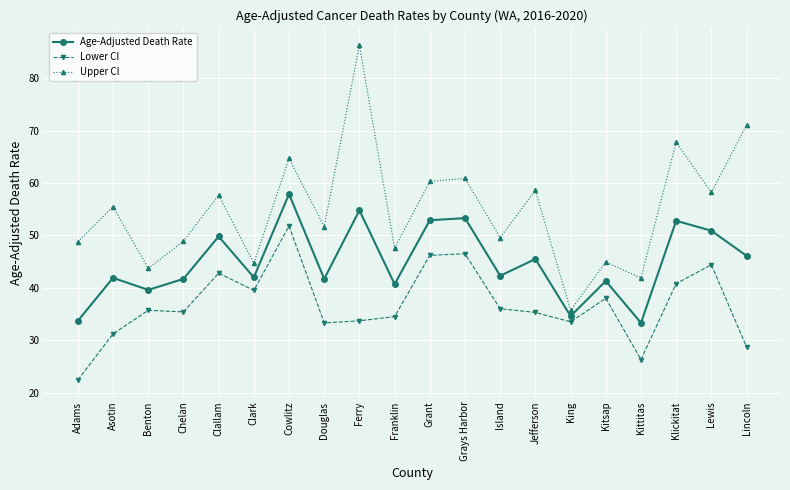

Which series changed the most between Kitsap and Lincoln?

Upper CI